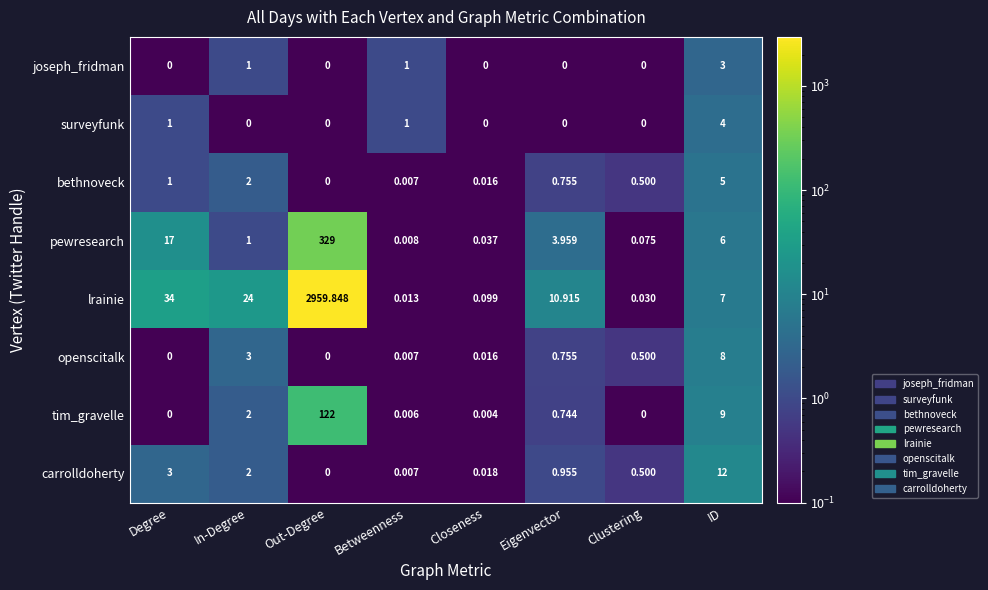

Which series has the widest spread of values?

lrainie